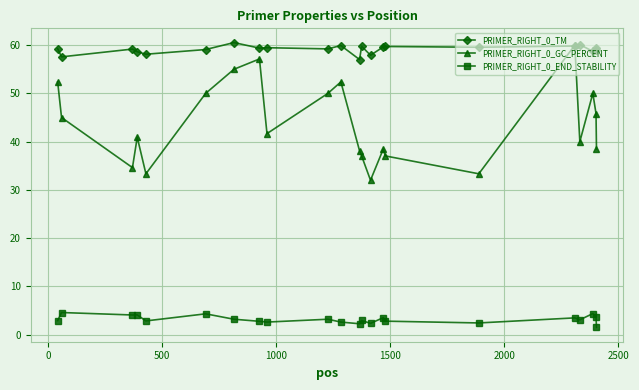

Count the number of data series in this chart.

3